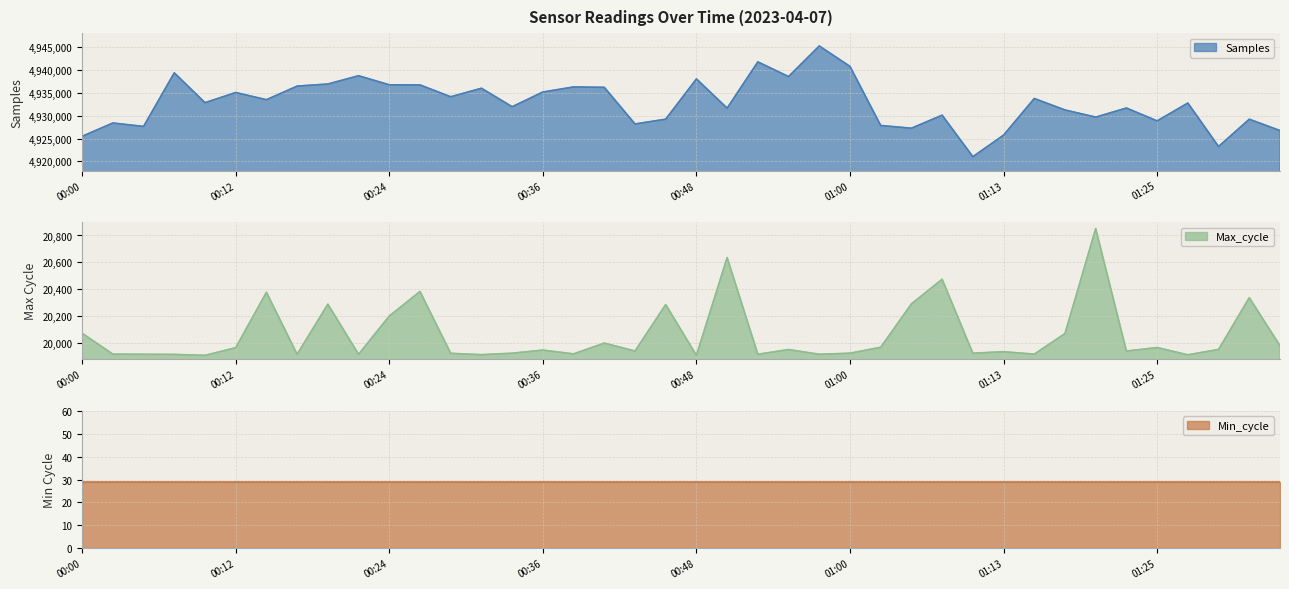

What is the minimum value for Samples?

4921030